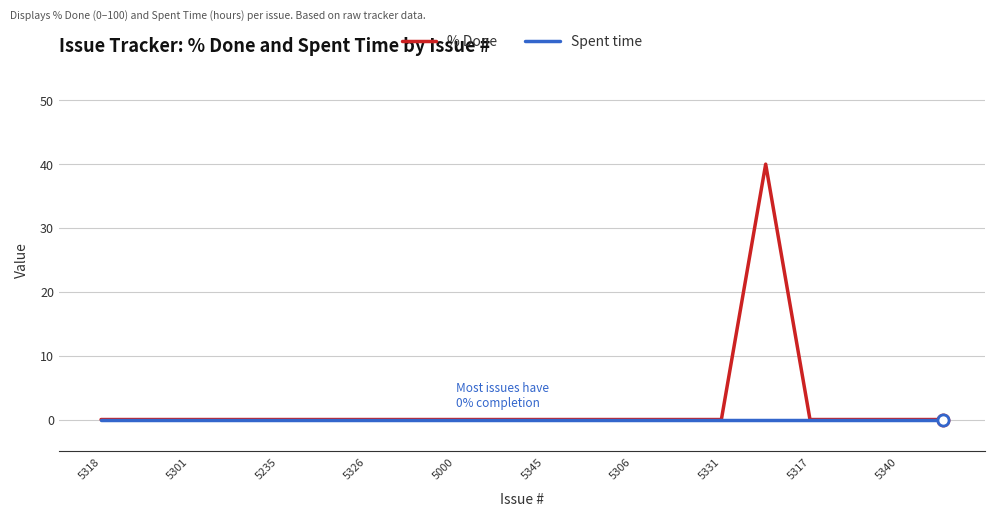

What is the difference between the maximum and minimum values in the % Done series?

40